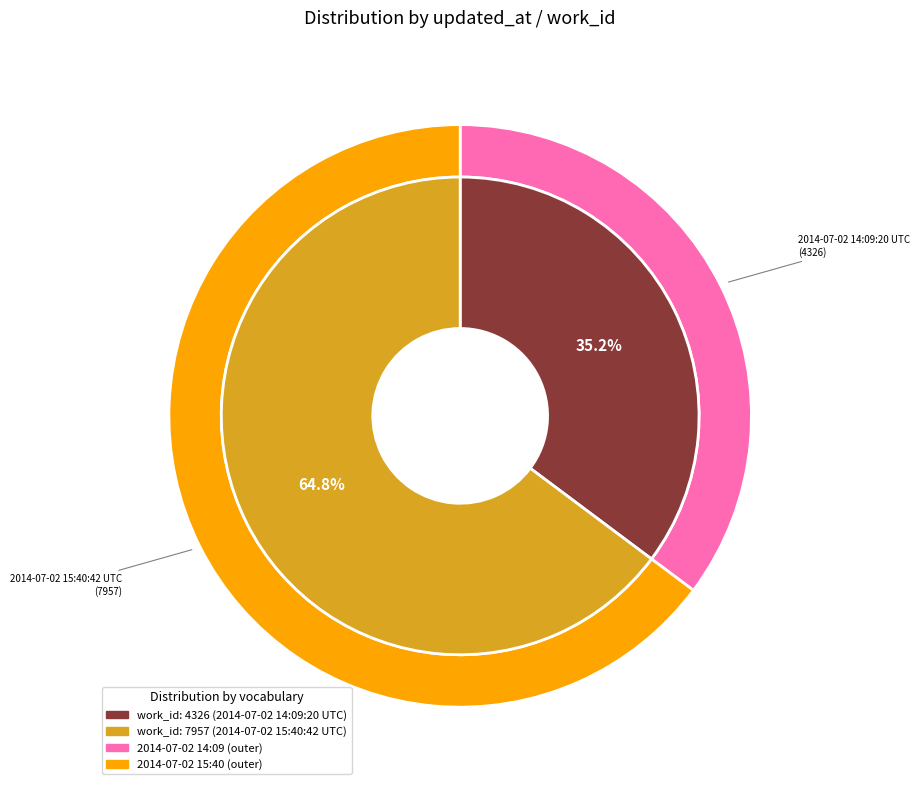

Does 2014-07-02 15:40:42 UTC represent more than half of the total?

Yes